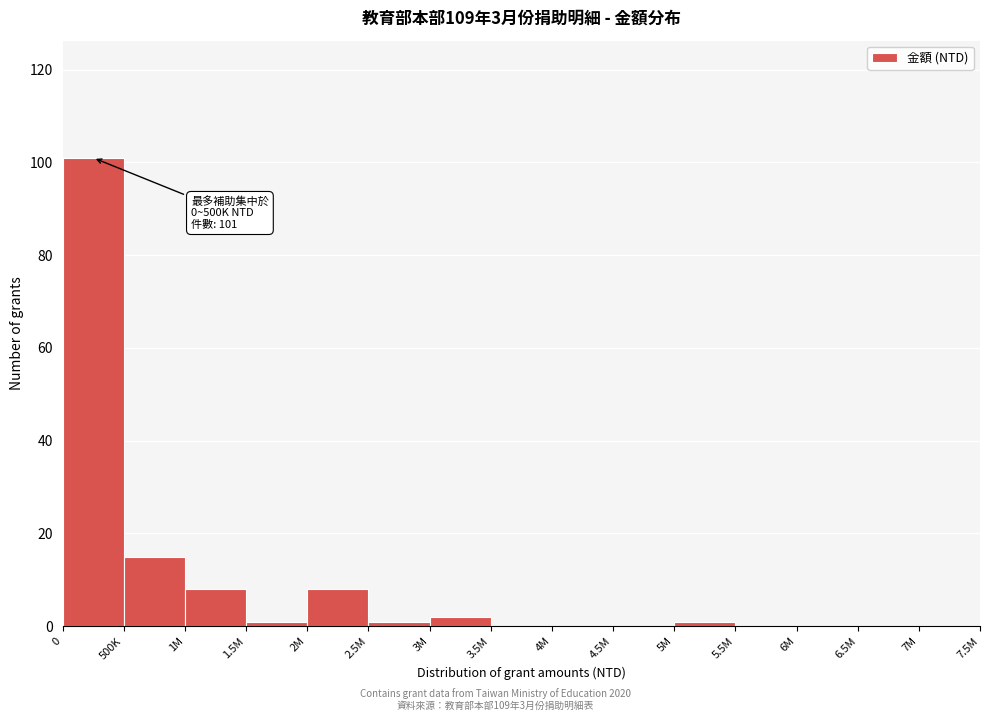

Reading left to right, extract all data points from this chart.

0=101	500K=15	1M=8	1.5M=1	2M=8	2.5M=1	3M=2	3.5M=0	4M=0	4.5M=0	5M=1	5.5M=0	6M=0	6.5M=0	7M=0